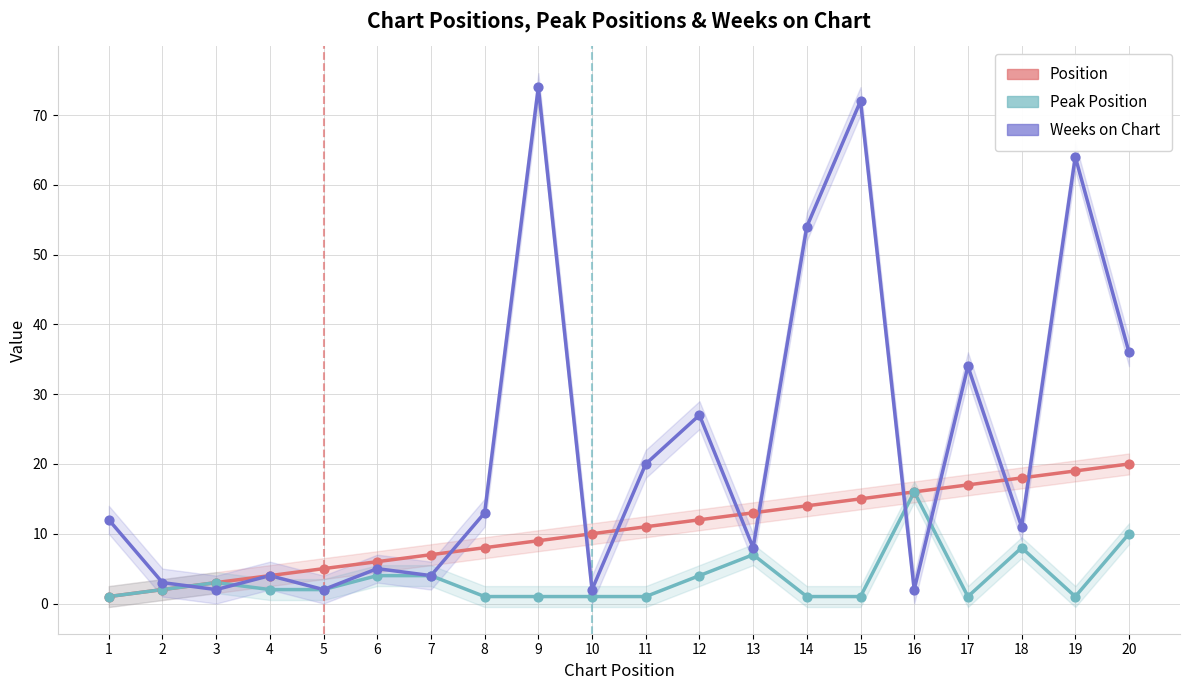

Which series has the largest Y range (max minus min)?

Weeks on Chart